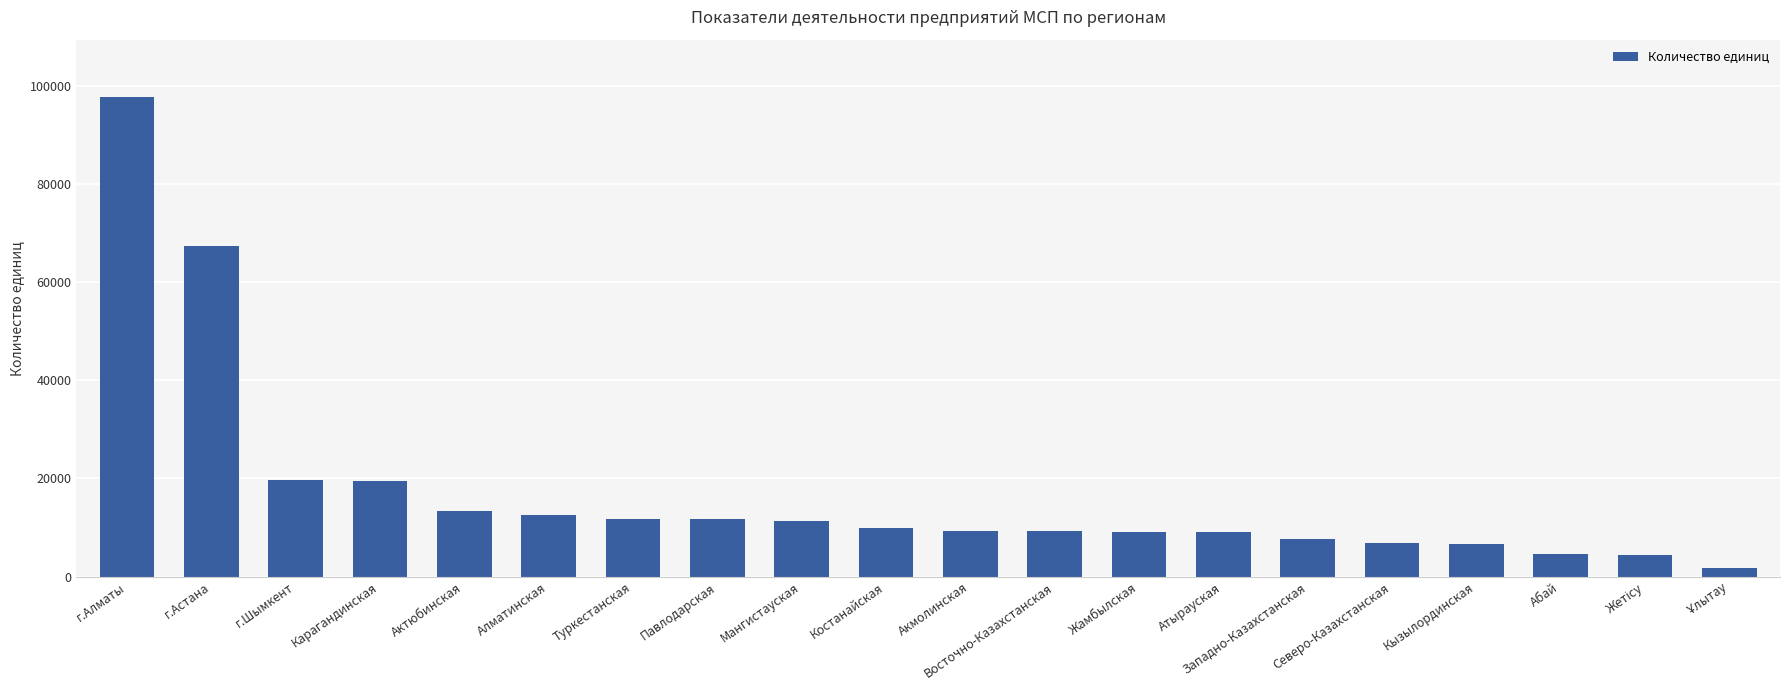

What is the ratio of the value at Алматинская to the value at Карагандинская?

0.6